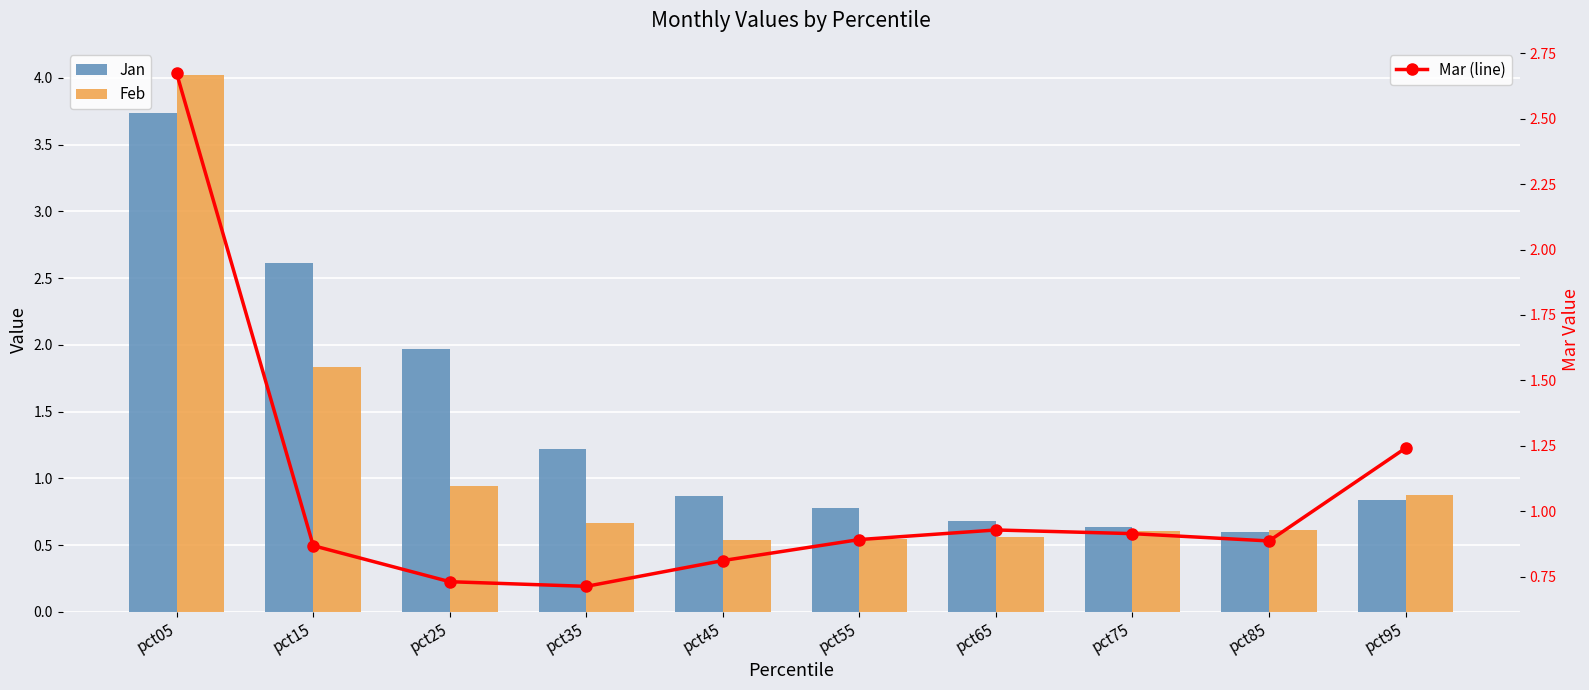

Reading left to right, list all the values displayed in this chart.

Jan: pct05=3.7	pct15=2.6	pct25=2.0	pct35=1.2	pct45=0.9	pct55=0.8	pct65=0.7	pct75=0.6	pct85=0.6	pct95=0.8
Feb: pct05=4.0	pct15=1.8	pct25=0.9	pct35=0.7	pct45=0.5	pct55=0.5	pct65=0.6	pct75=0.6	pct85=0.6	pct95=0.9
Mar (line): pct05=2.7	pct15=0.9	pct25=0.7	pct35=0.7	pct45=0.8	pct55=0.9	pct65=0.9	pct75=0.9	pct85=0.9	pct95=1.2